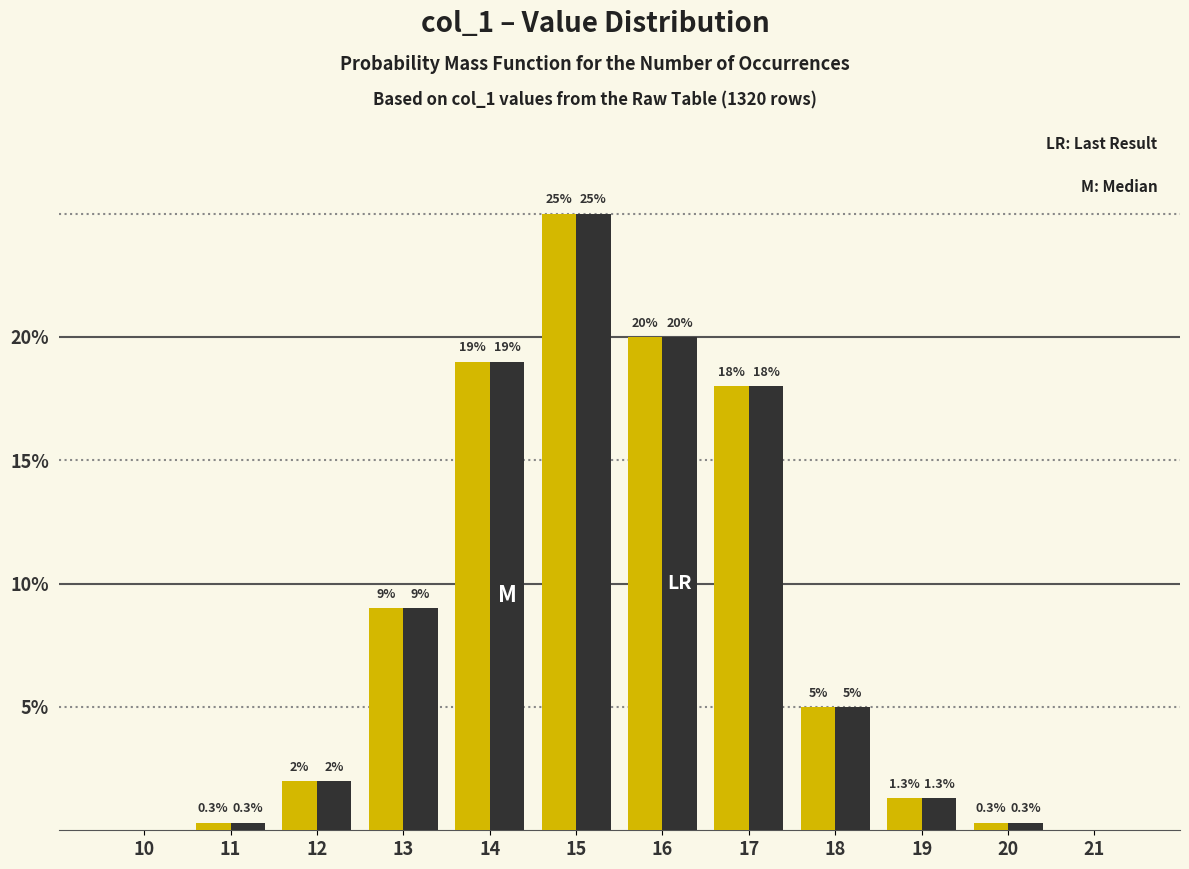

What is the maximum value shown in the chart?

25.0